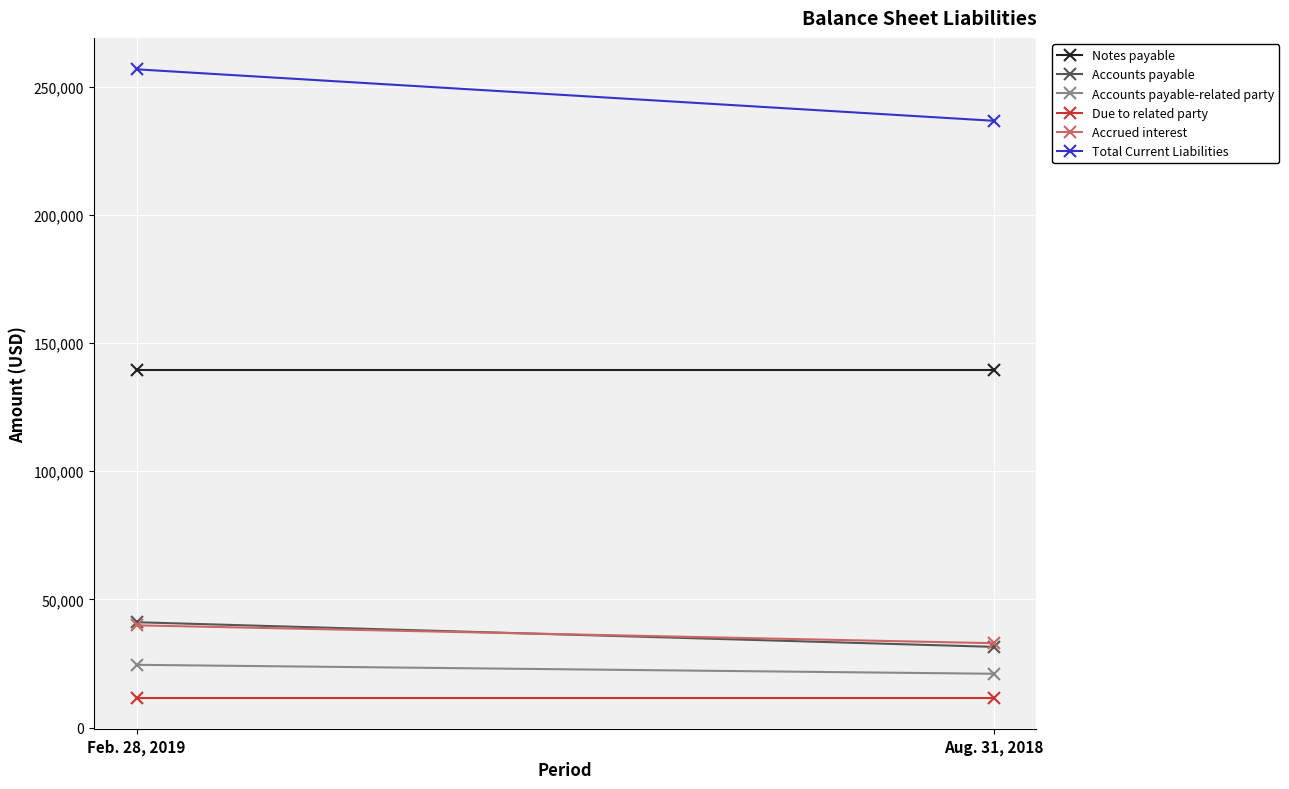

List the series in order of their peak value, lowest first.

Due to related party, Accounts payable-related party, Accrued interest, Accounts payable, Notes payable, Total Current Liabilities